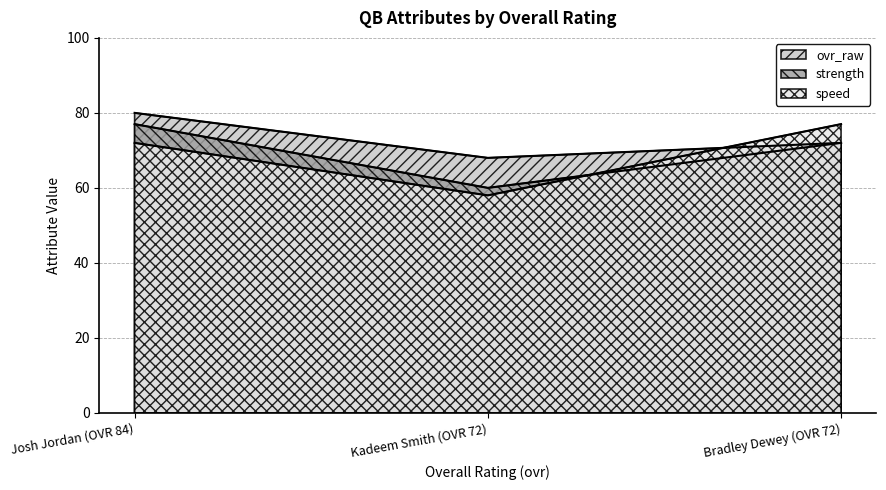

What is the difference between the second highest and minimum values in the ovr_raw series?

4